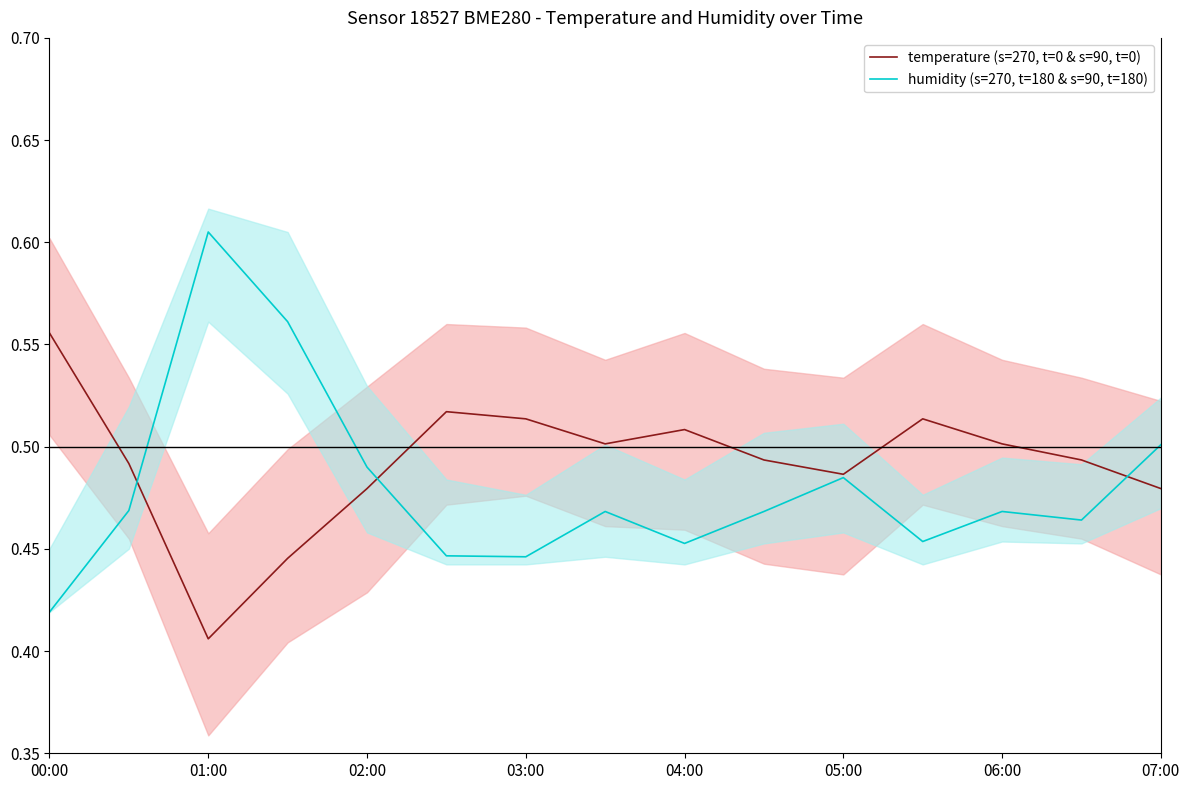

How many interior local valleys does the temperature (s=270, t=0 & s=90, t=0) series have?

3